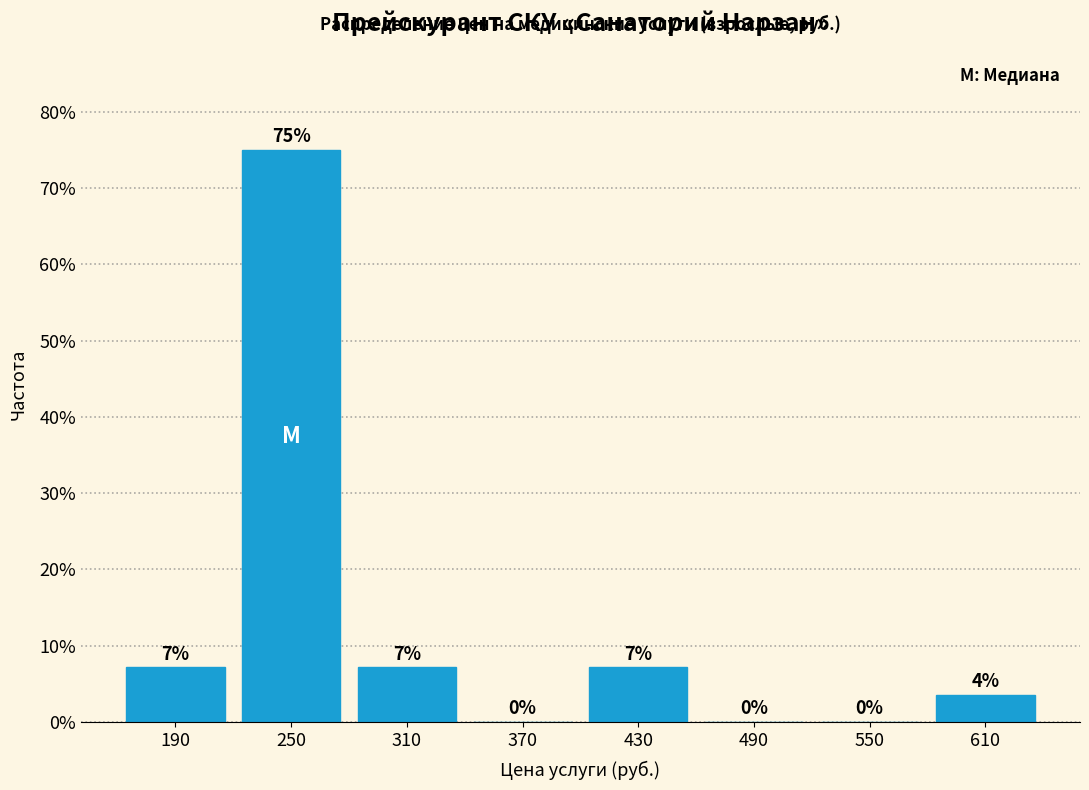

Over which range of the x-axis is the bar tallest?

220 to 280